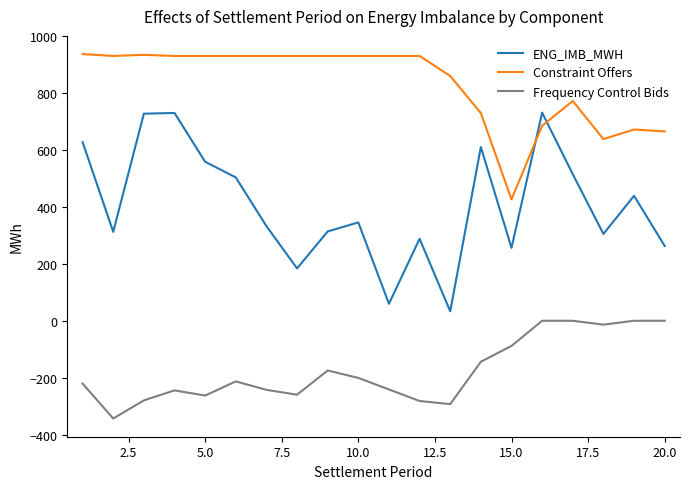

What is the difference between the maximum and minimum values in the ENG_IMB_MWH series?

697.8